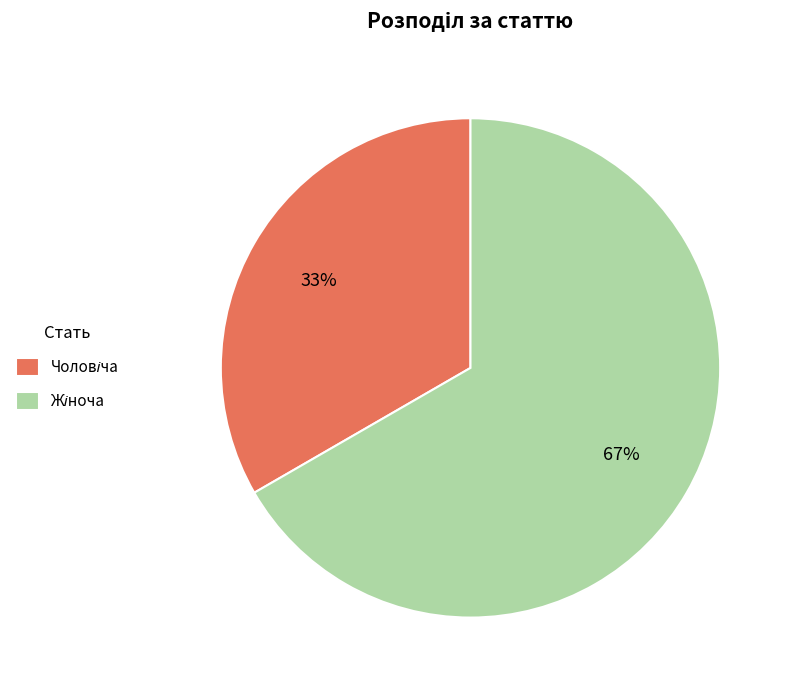

Does any single category account for the majority?

Yes